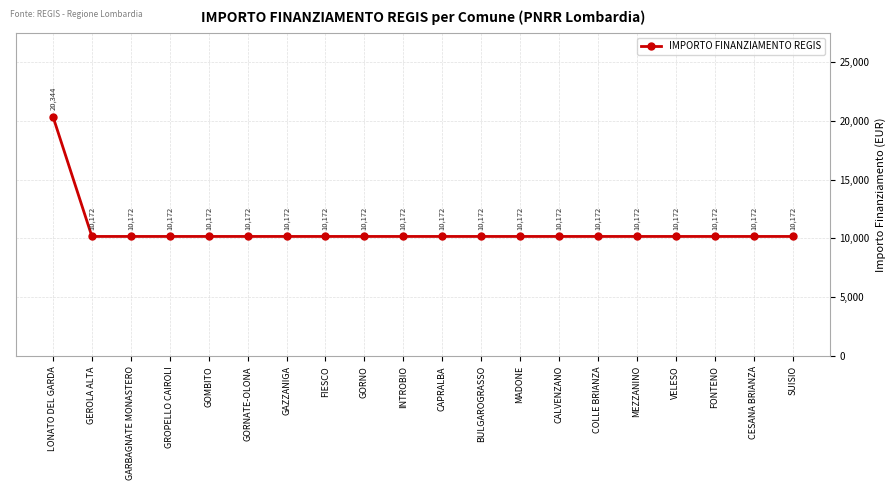

True or false: the data shows 13359 at GEROLA ALTA.

False